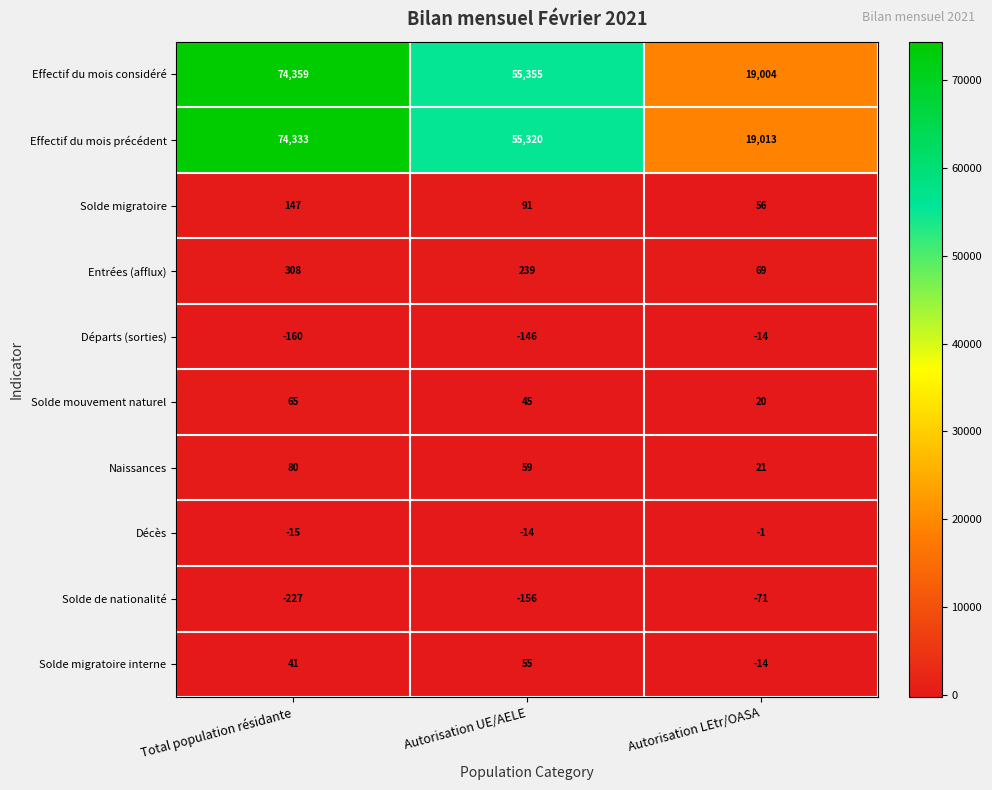

What is the sum of the Entrées (afflux) values at Autorisation LEtr/OASA and Total population résidante?

377